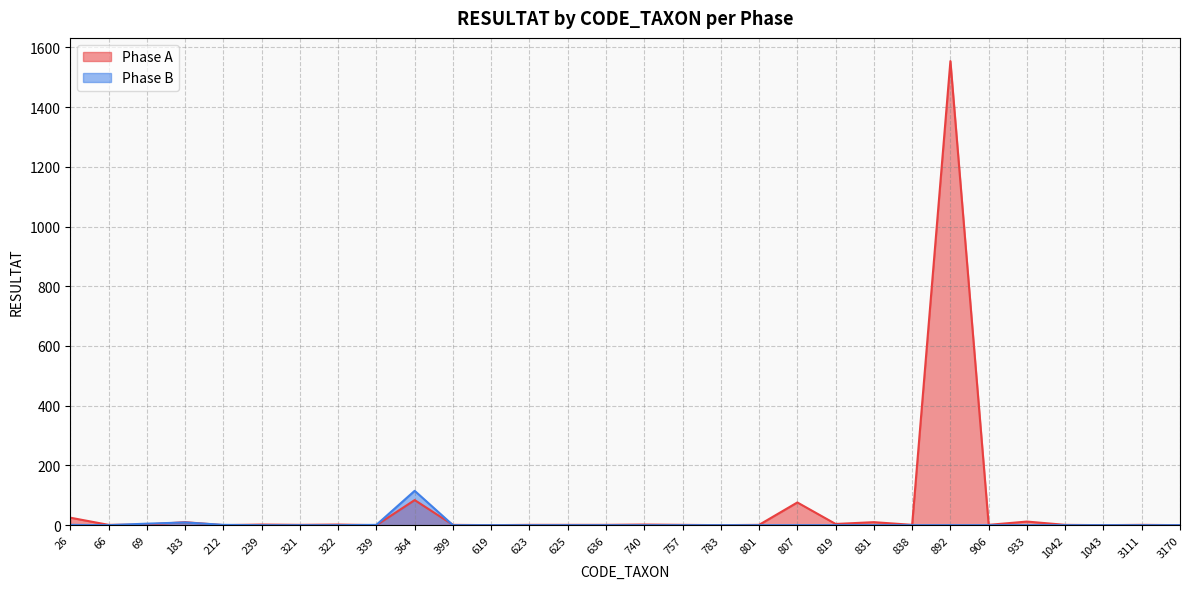

Reading left to right, transcribe all the data shown in this chart.

Phase A: 26=25	66=1	69=2	183=10	212=0	239=2	321=1	322=2	339=0	364=84	399=1	619=0	623=1	625=1	636=1	740=2	757=1	783=0	801=1	807=76	819=4	831=10	838=1	892=1554	906=1	933=12	1042=1	1043=0	3111=1	3170=0
Phase B: 26=1	66=0	69=5	183=9	212=1	239=0	321=0	322=0	339=1	364=115	399=0	619=0	623=0	625=0	636=0	740=0	757=0	783=0	801=0	807=0	819=0	831=0	838=0	892=0	906=0	933=0	1042=0	1043=0	3111=0	3170=0